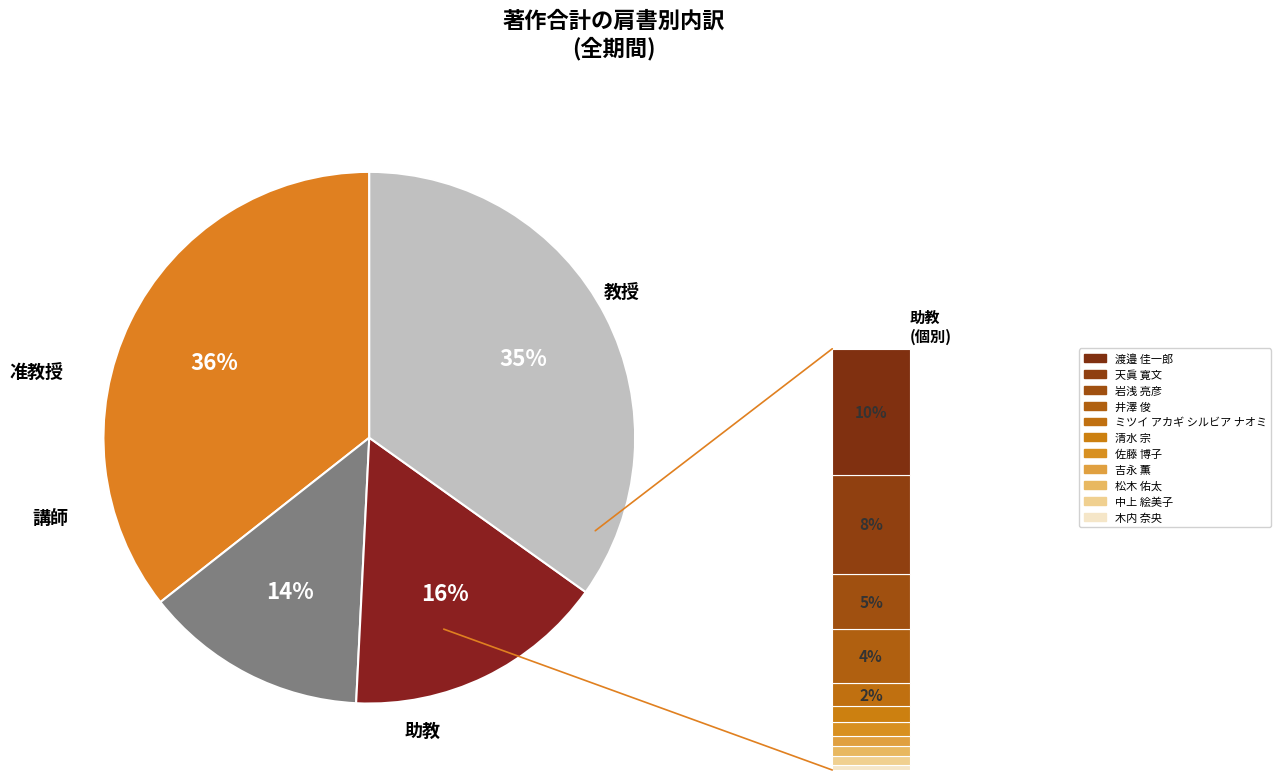

Is 日浅 雅博 the majority of the pie?

No